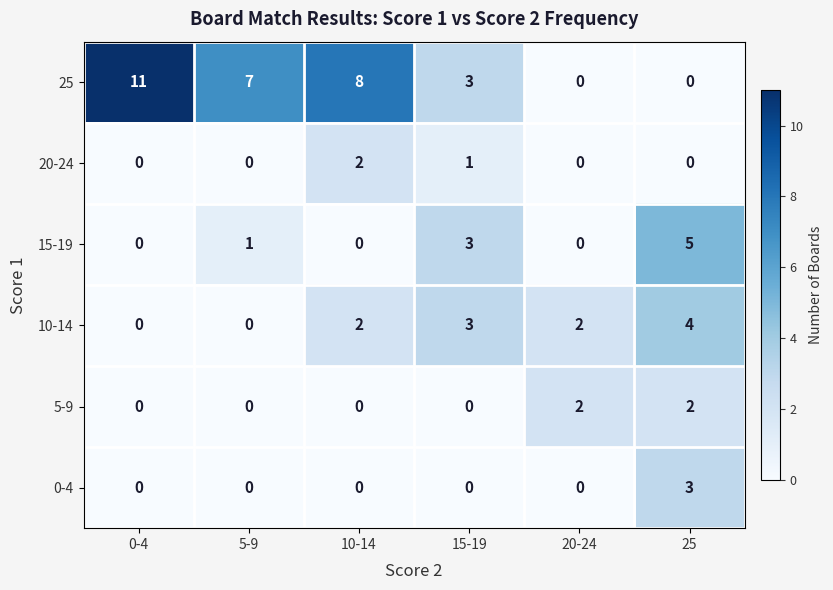

What value does the 10-14 series have at 25?

4